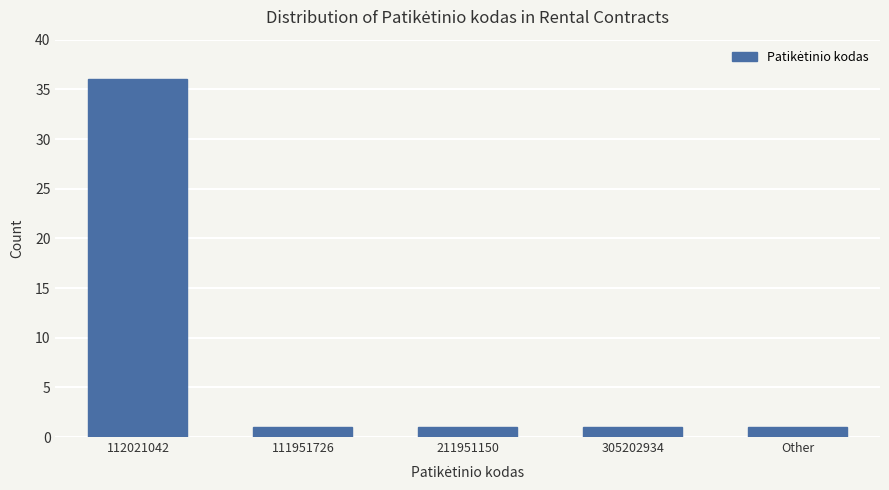

Reading left to right, list all the values displayed in this chart.

112021042=36	111951726=1	211951150=1	305202934=1	Other=1